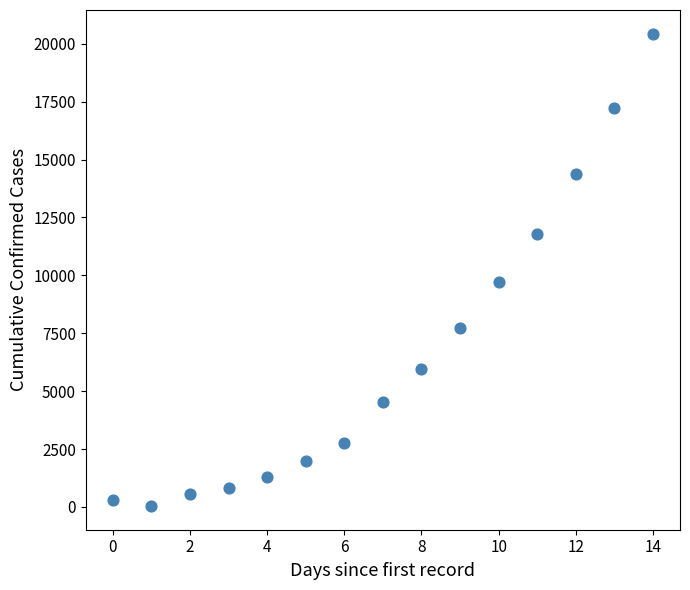

What is the range of Y values (max minus min)?

20401